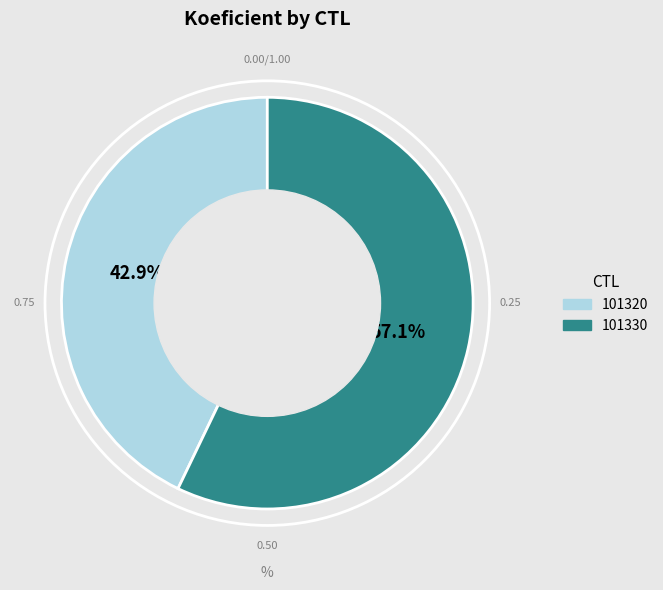

Is it true that 101320 is 29% of the pie?

False